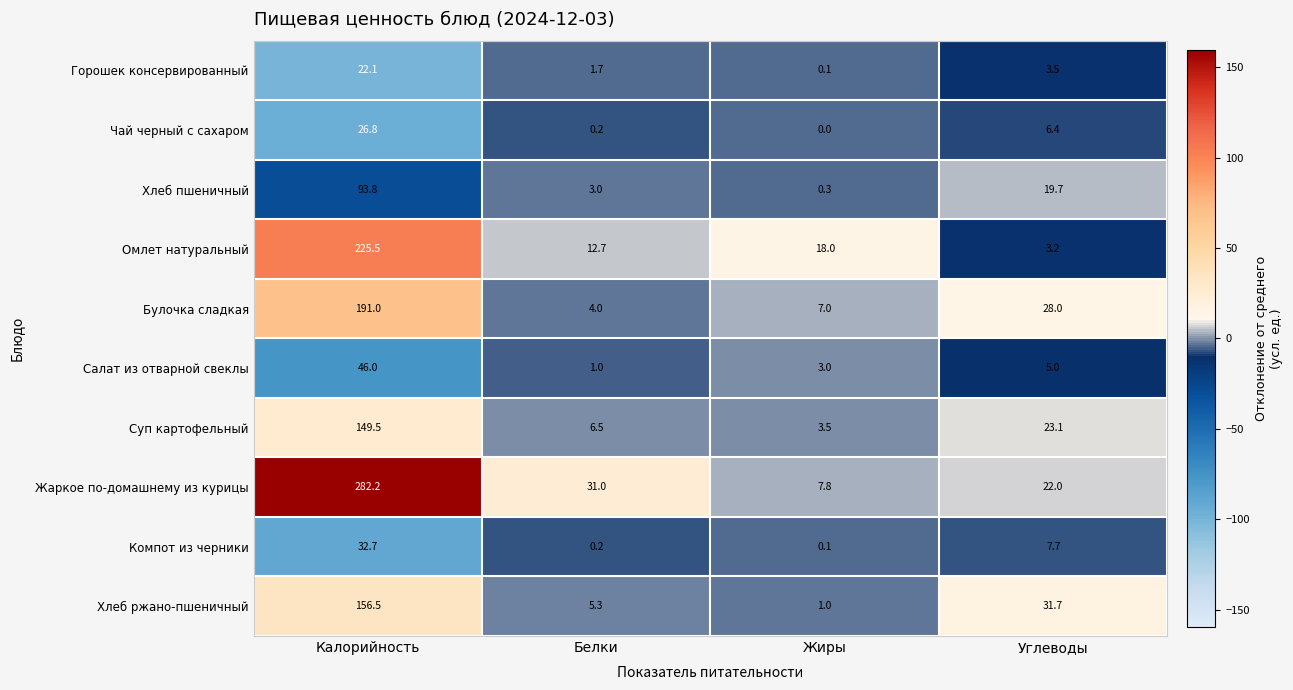

What is the lowest value of the Хлеб ржано-пшеничный series?

1.0